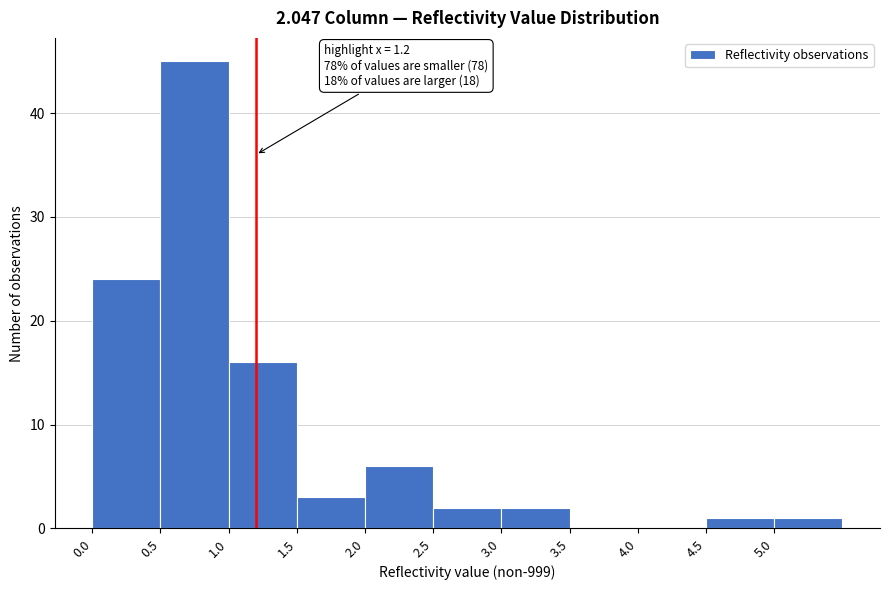

Over which range of the x-axis is the bar tallest?

0.5 to 1.0